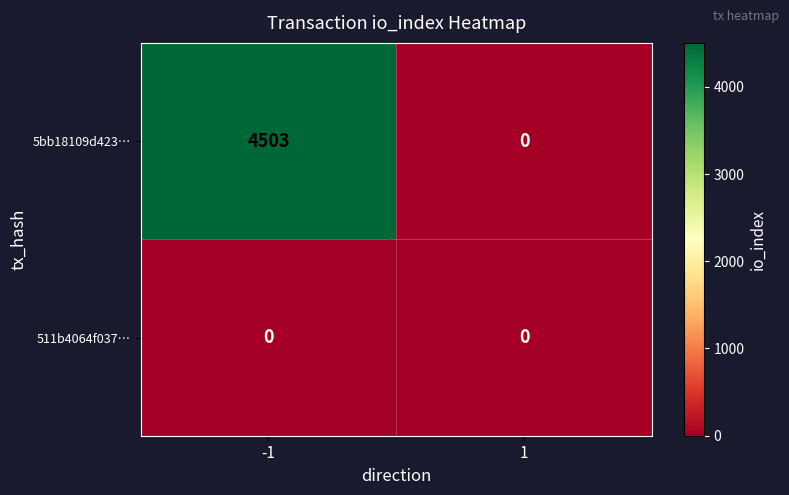

How many categories are shown in the chart?

2